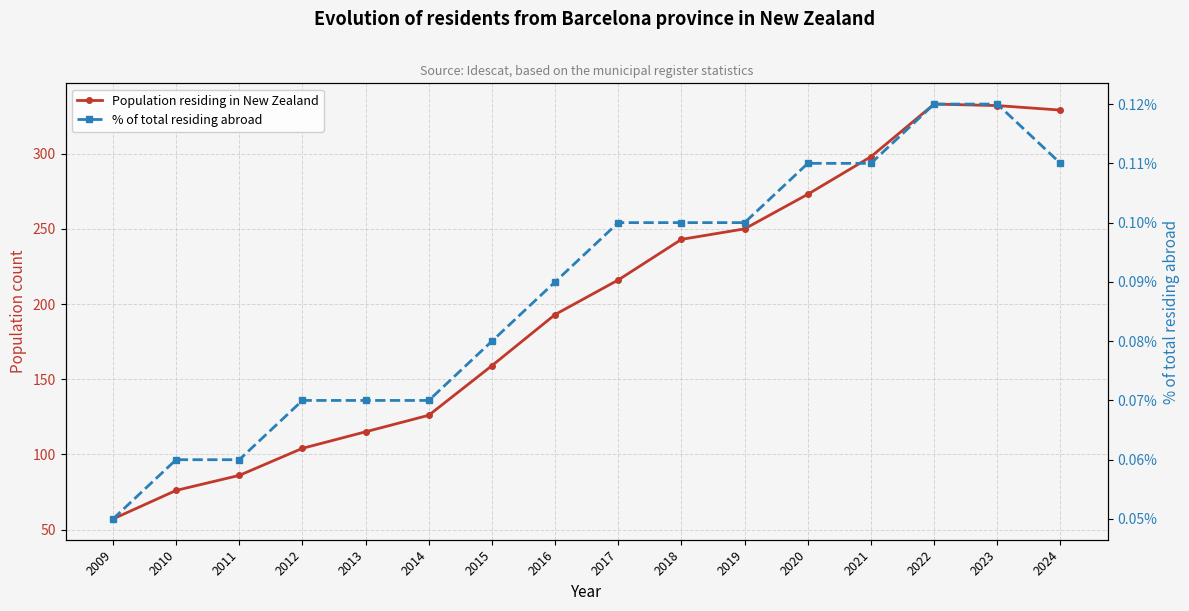

What are all the series names shown in the legend?

Population residing in New Zealand, % of total residing abroad